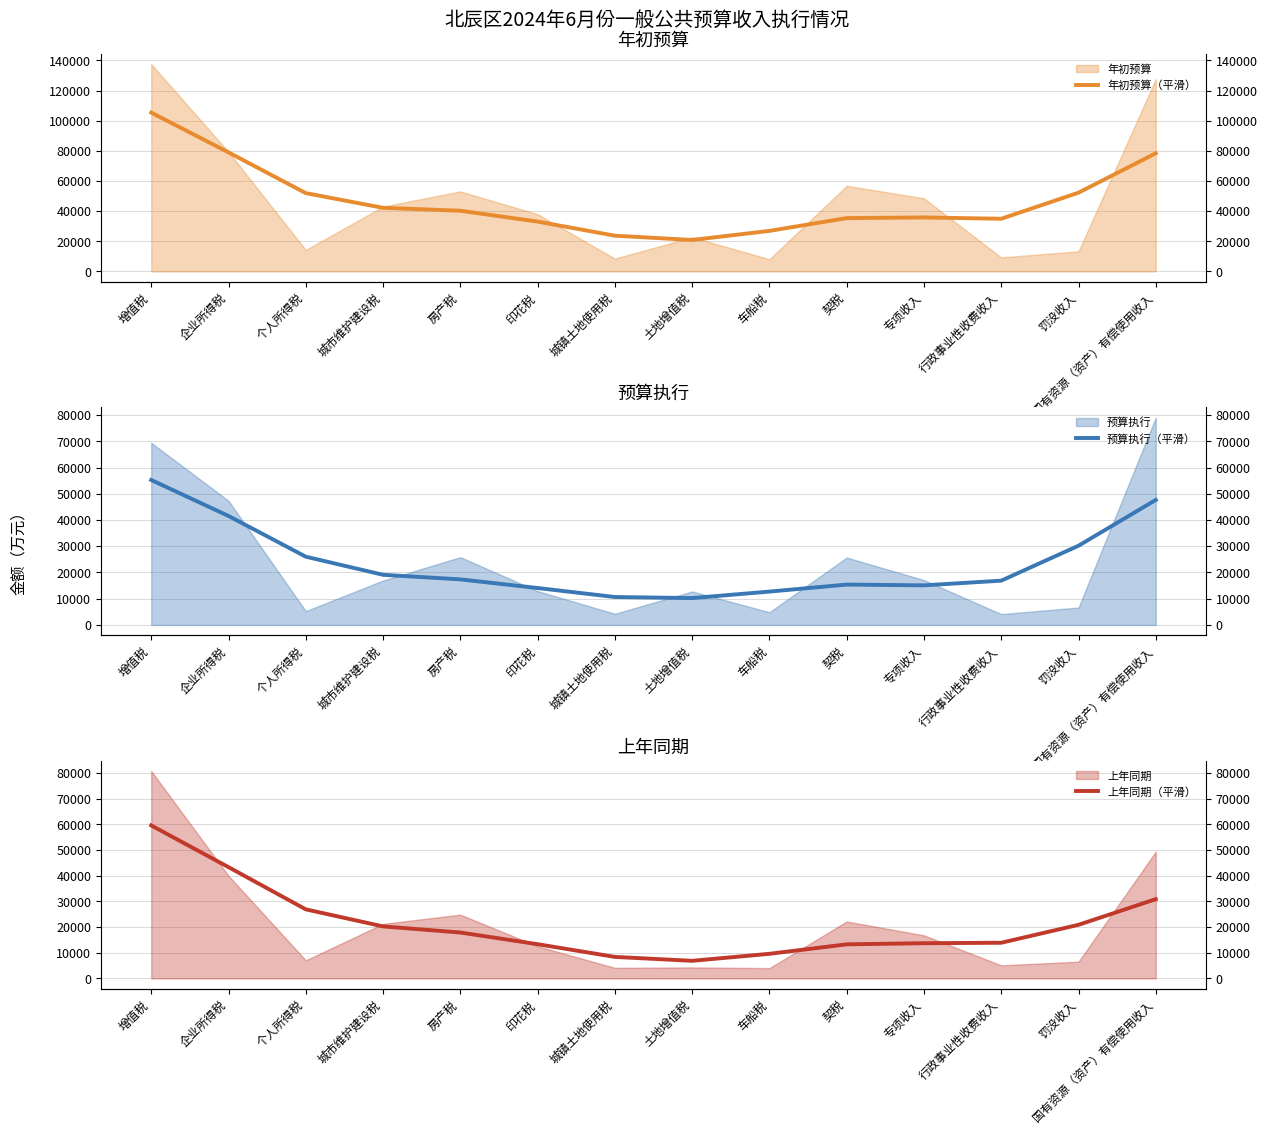

The 年初预算（平滑） series shows 40262 at 房产税. True or false?

True